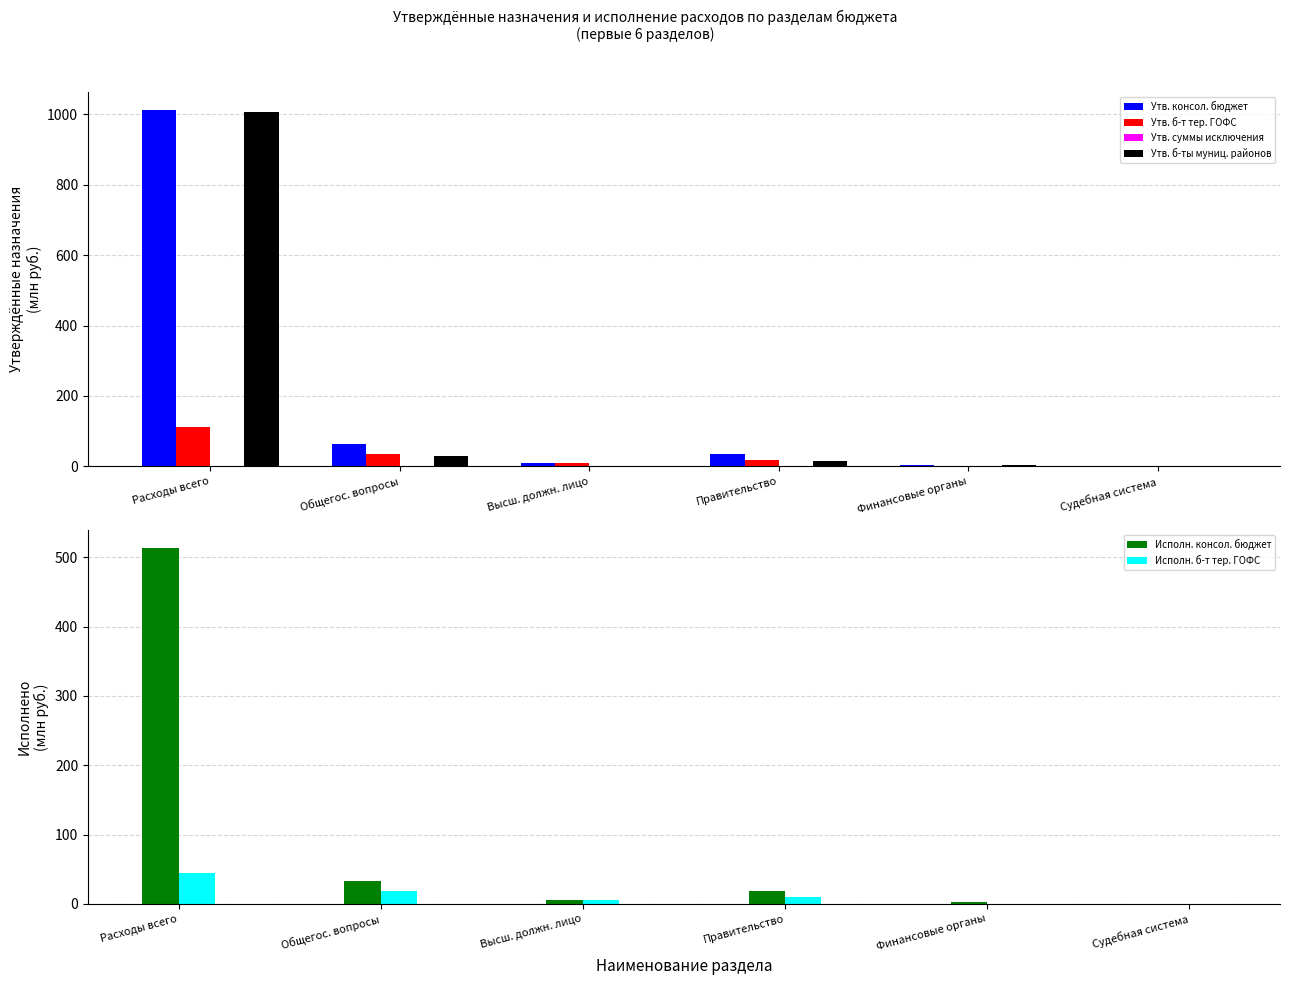

What is the difference between the maximum and second lowest values in the Утв. б-ты муниц. районов series?

1005.5